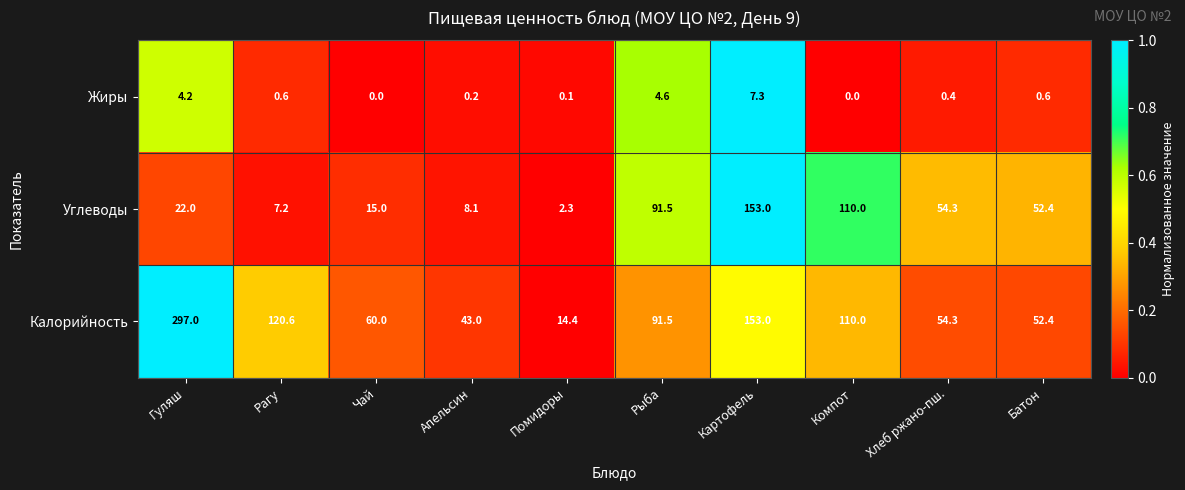

Is it true that Жиры equals 12.3 at Картофель?

False